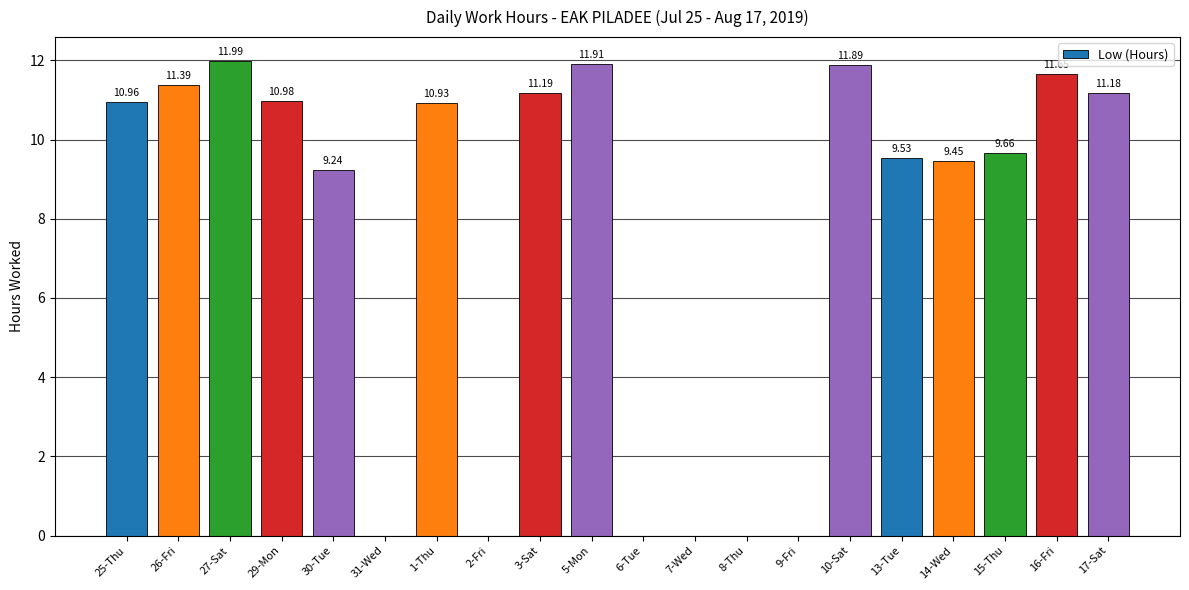

Approximately how many times larger is the value at 10-Sat compared to 3-Sat?

1.1